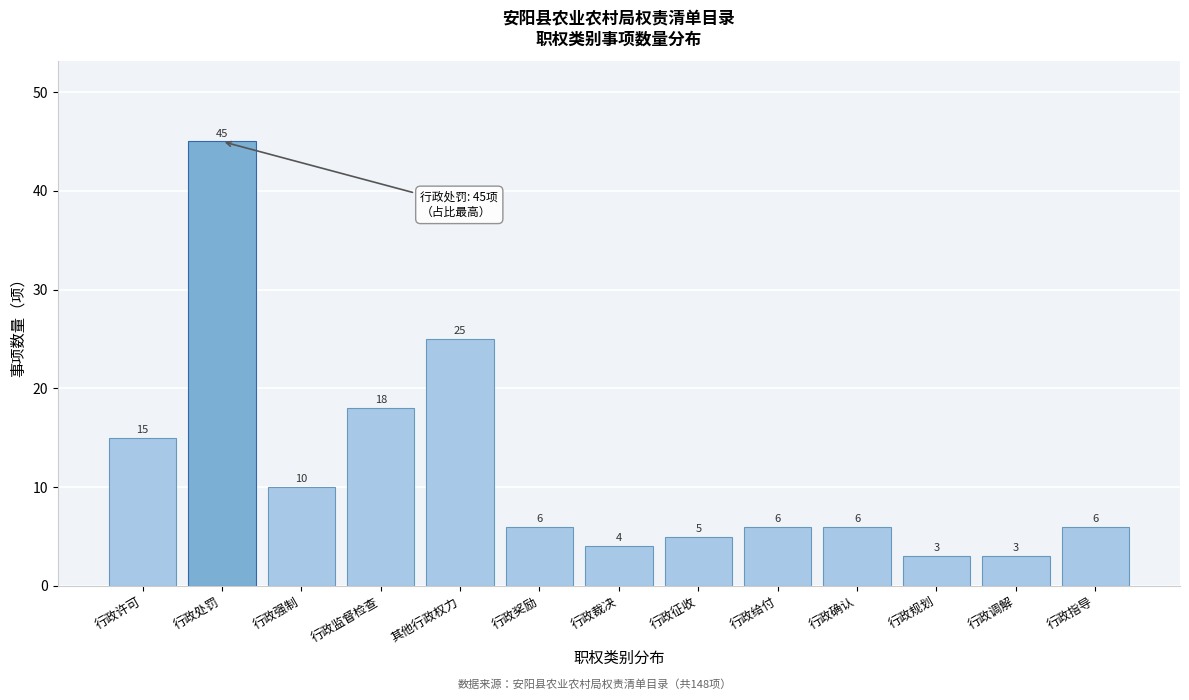

Reading left to right, what are all the values shown in this chart?

15	45	10	18	25	6	4	5	6	6	3	3	6